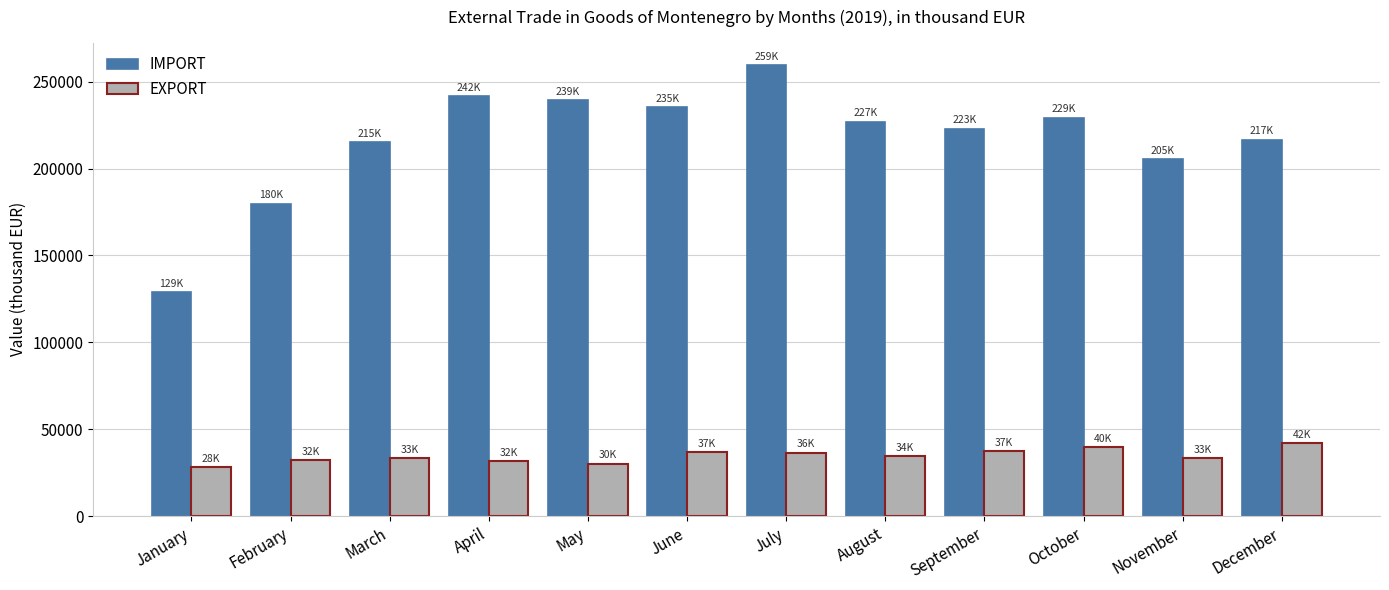

What is the sum of all EXPORT values?

415474.4